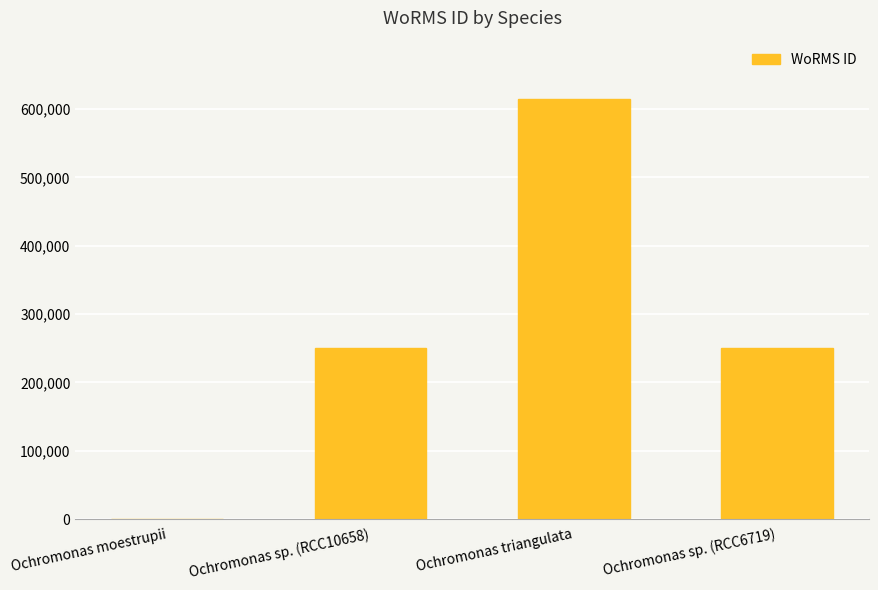

Is it true that the value at Ochromonas triangulata is 614694?

True